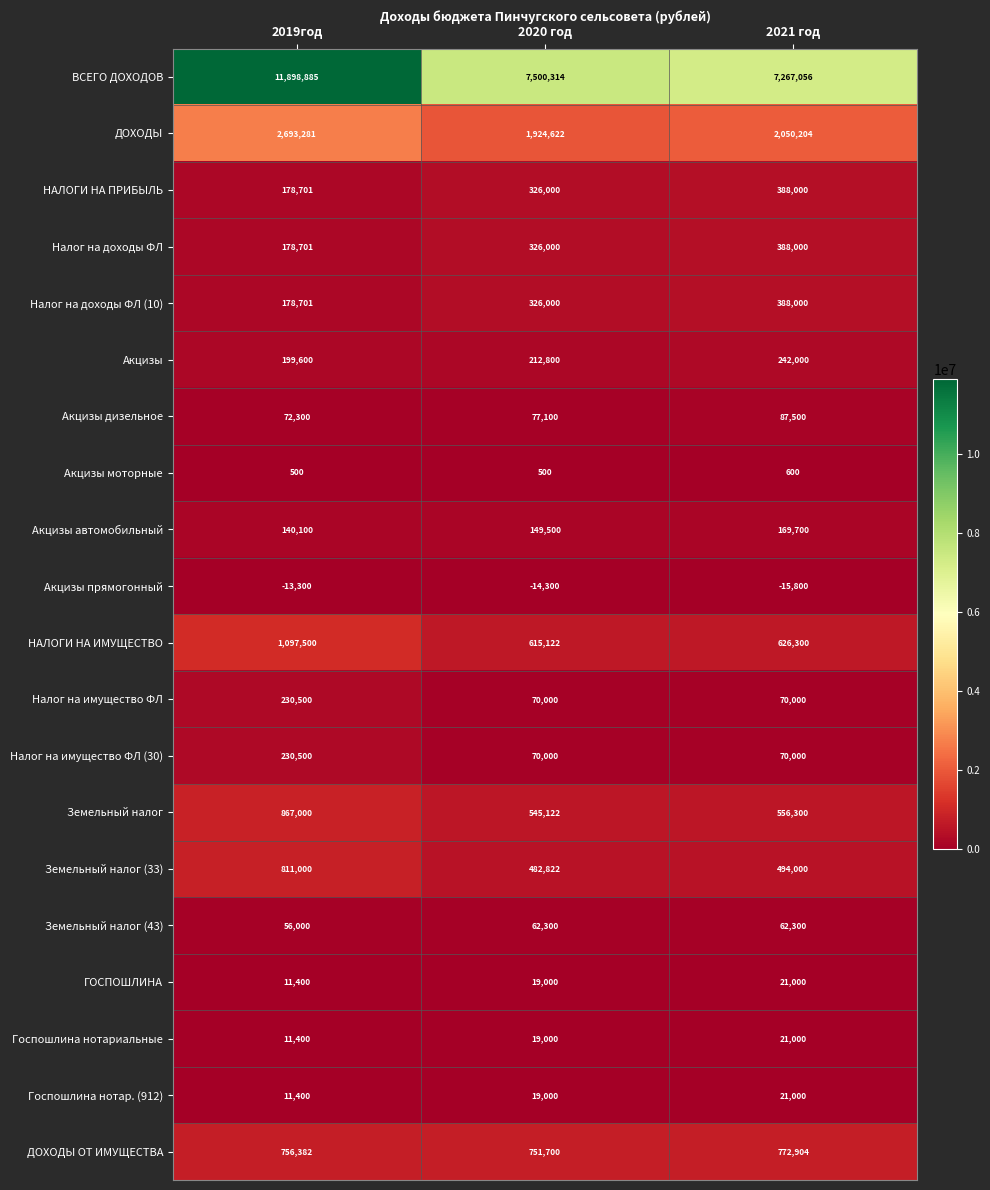

The Налог на имущество ФЛ series shows 86462 at 2019год. True or false?

False